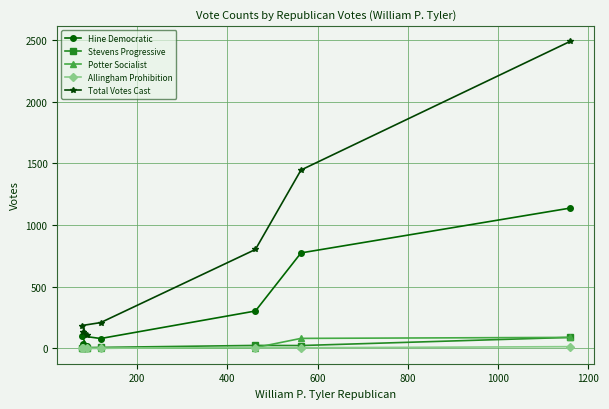

Which series has the largest range (max minus min)?

Total Votes Cast